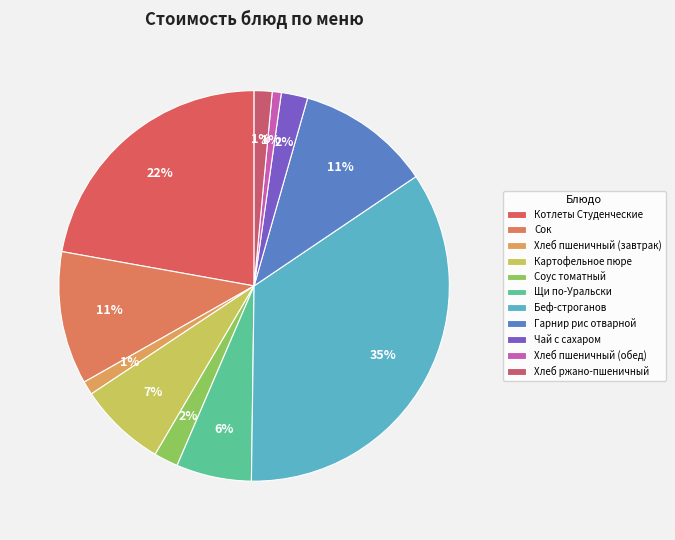

How many slices are in this pie chart?

11